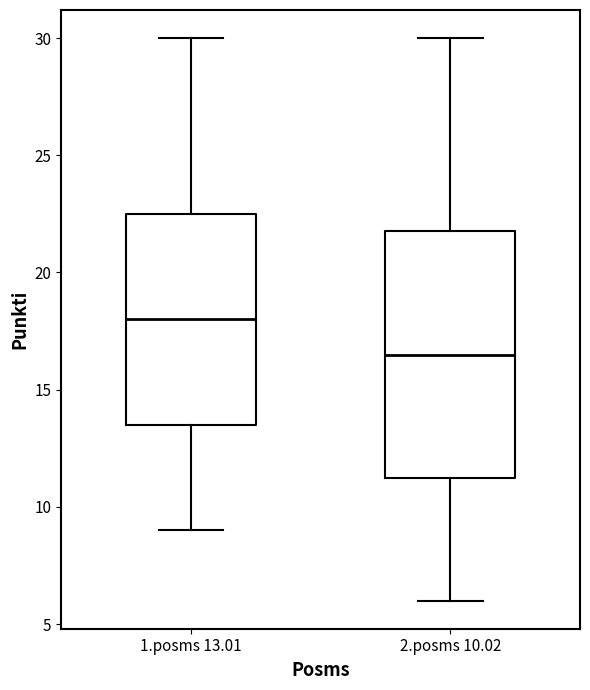

Which box has the highest median line?

1.posms 13.01